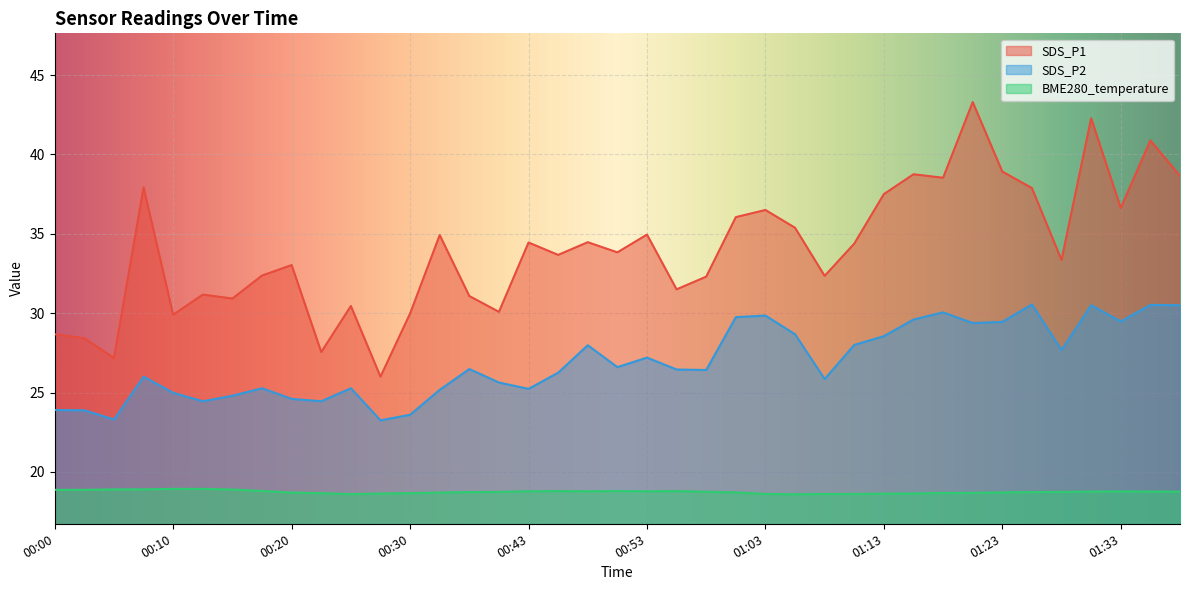

At which label does SDS_P2 first exceed 26?

00:35